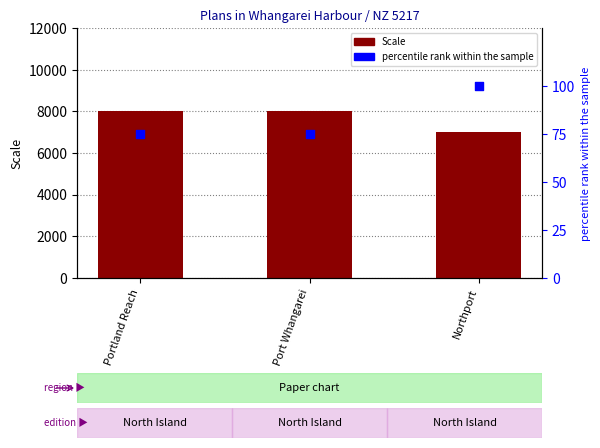

What is the total value across all series at Northport?

7100